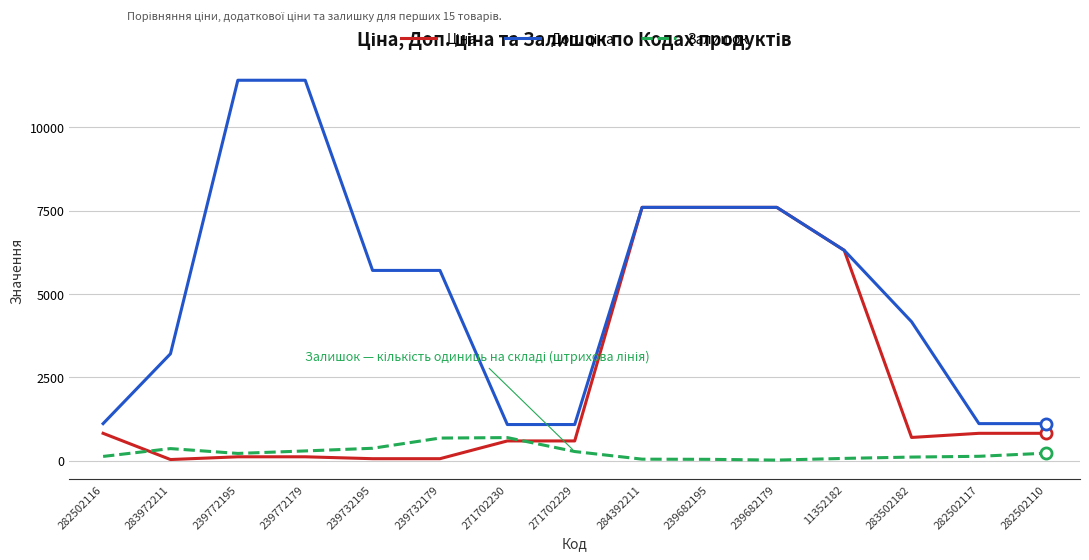

What is the difference between the highest and lowest values at 271702229?

809.7